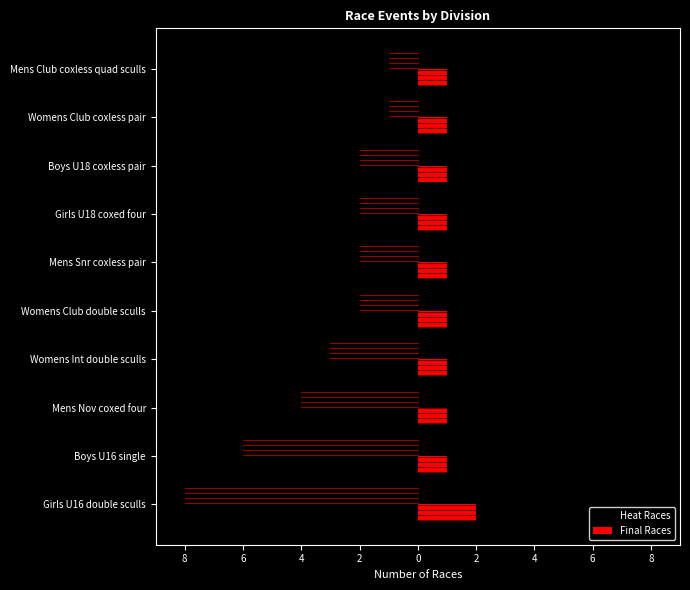

What are all the series names shown in the legend?

Heat Races, Final Races